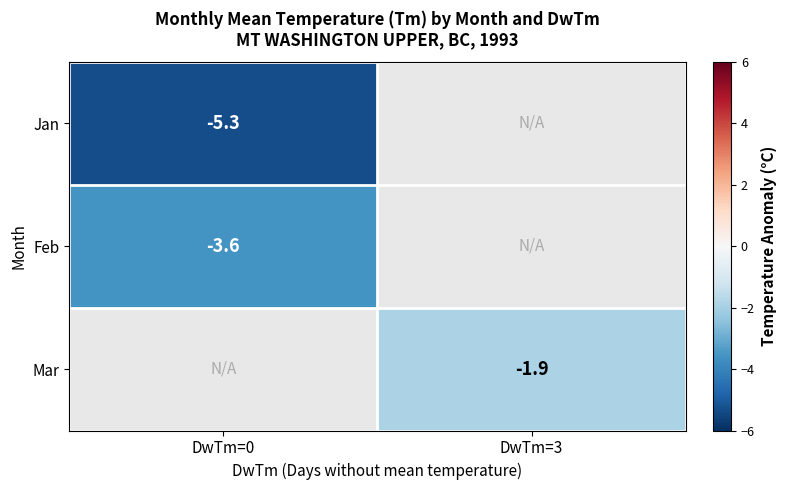

Which category has the lowest value across all series?

DwTm=0